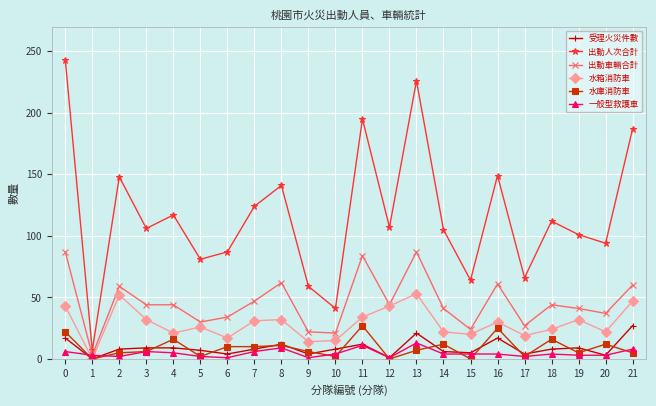

Which series has the largest total across all categories?

出動人次合計